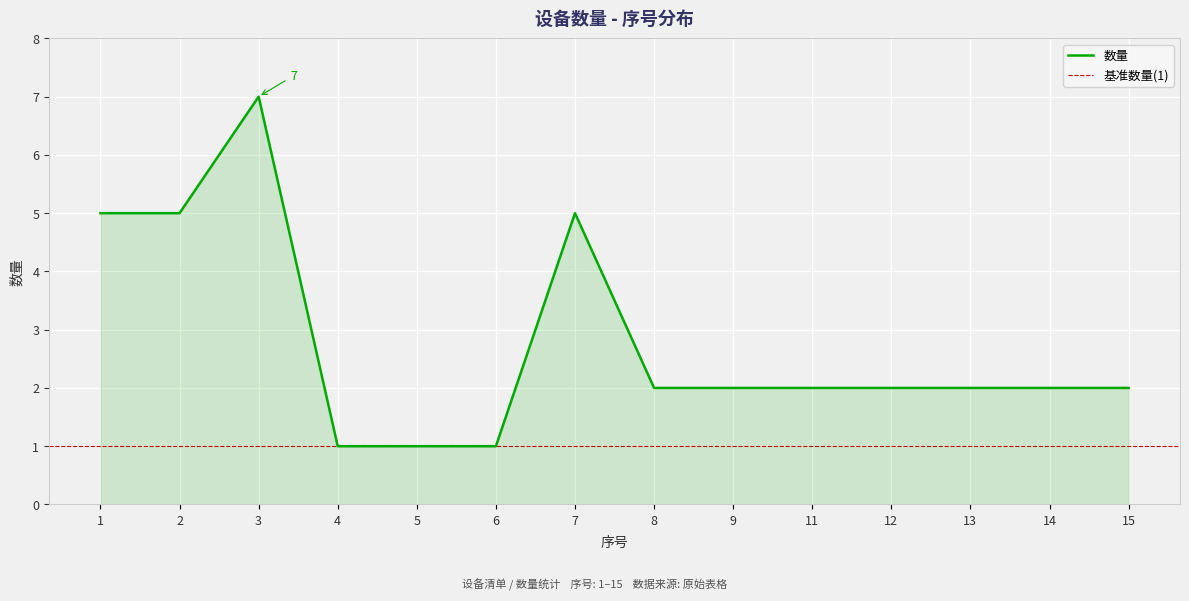

At which label does the data first exceed 2?

1